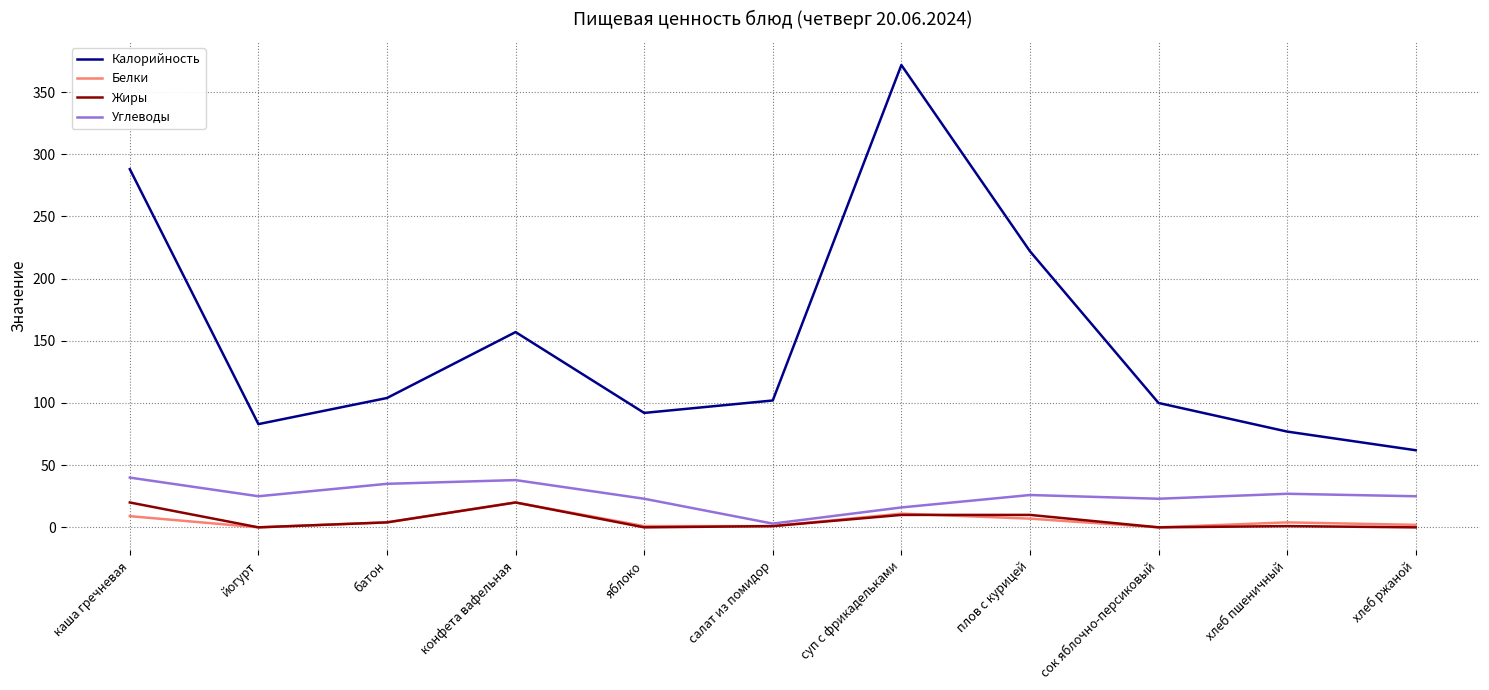

Which series has the largest range (max minus min)?

Калорийность